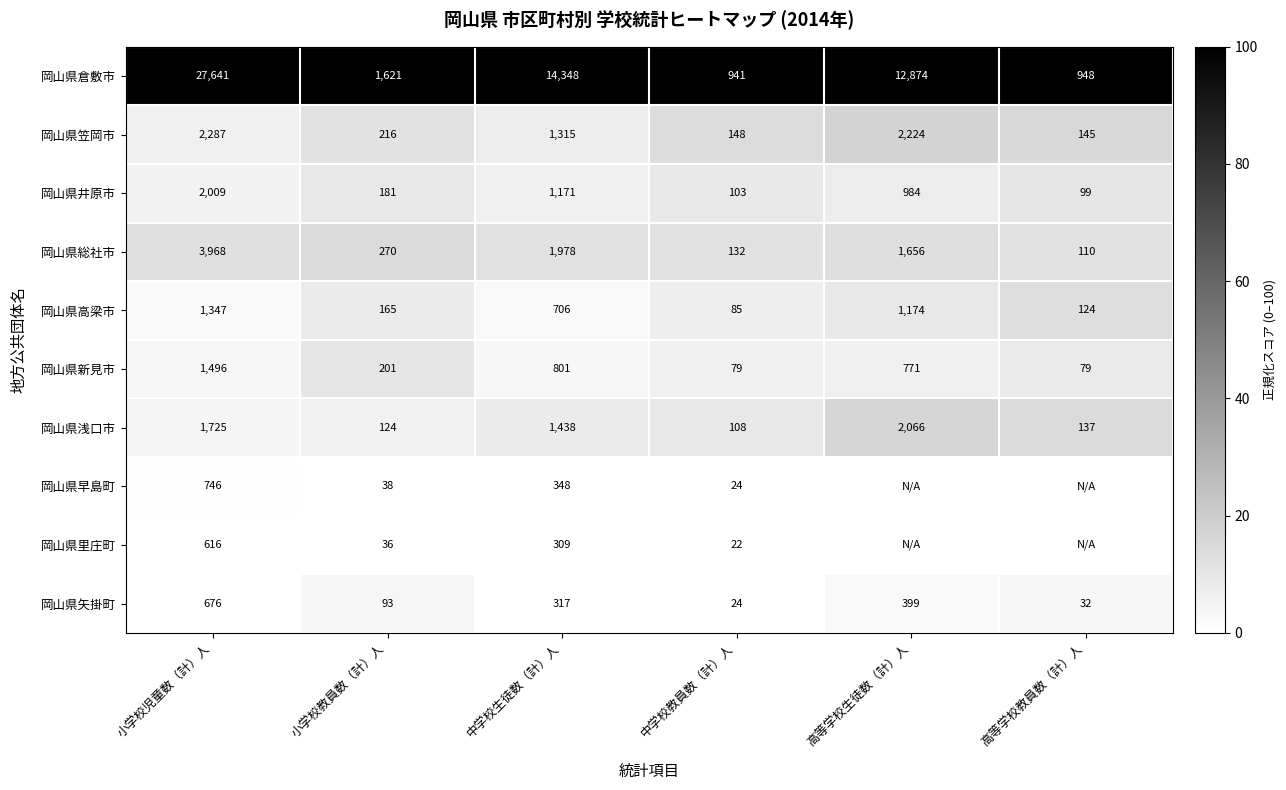

At how many categories does at least one series exceed 70?

6